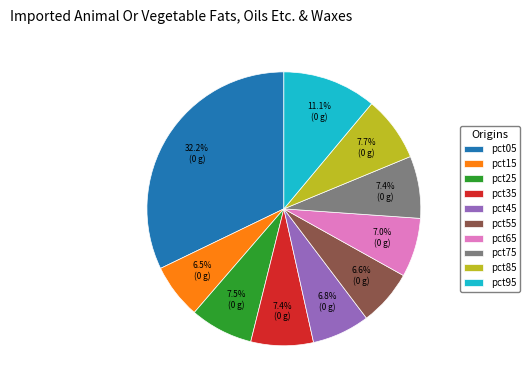

Which has a higher value, pct55 or pct95?

pct95